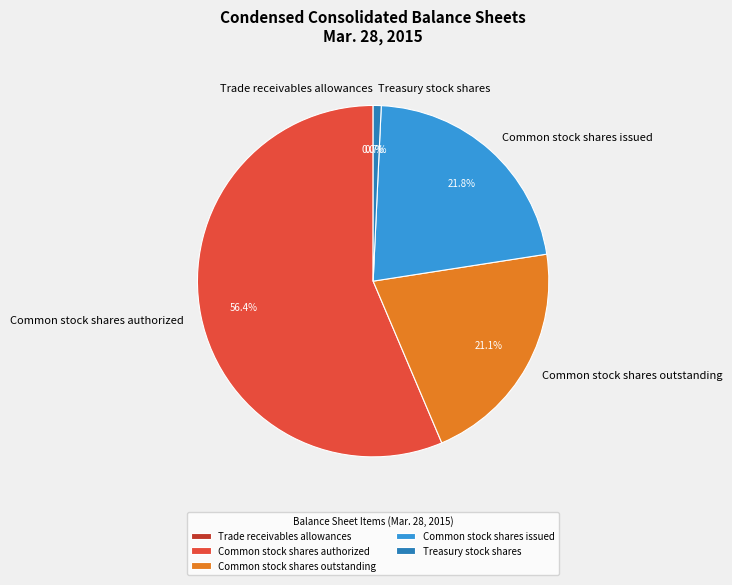

How much of the chart is everything except Treasury stock shares?

99.3%